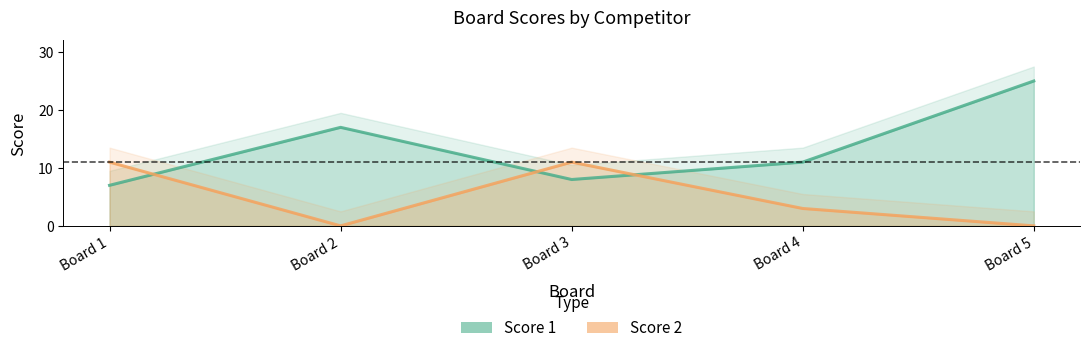

Which category has the highest value in the Score 1 series?

Board 5